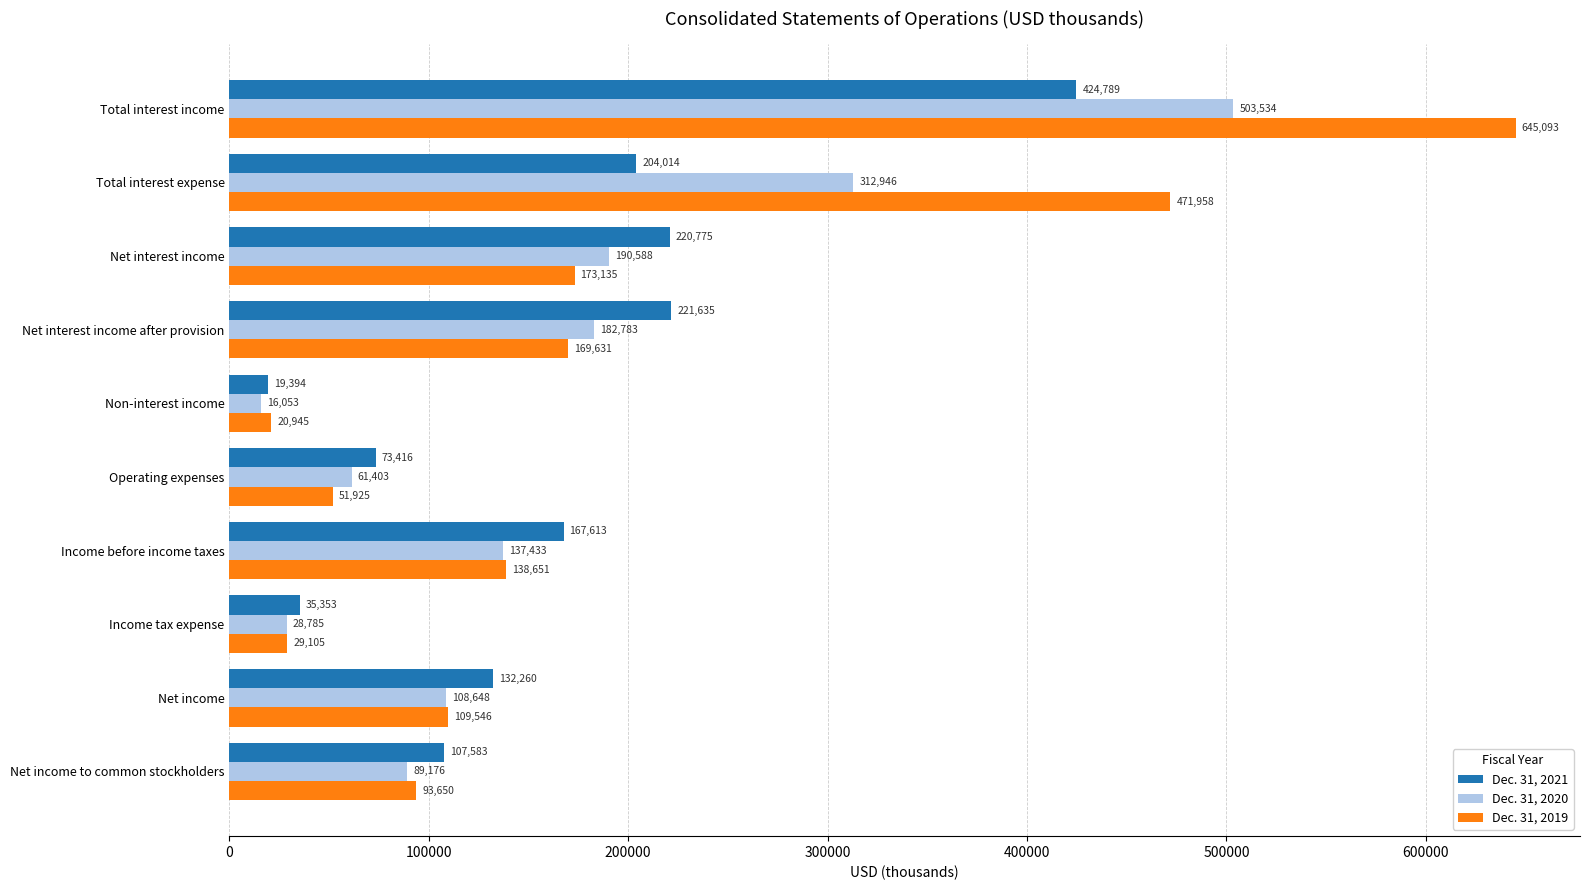

What is the difference between the highest and lowest values at Income before income taxes?

30180